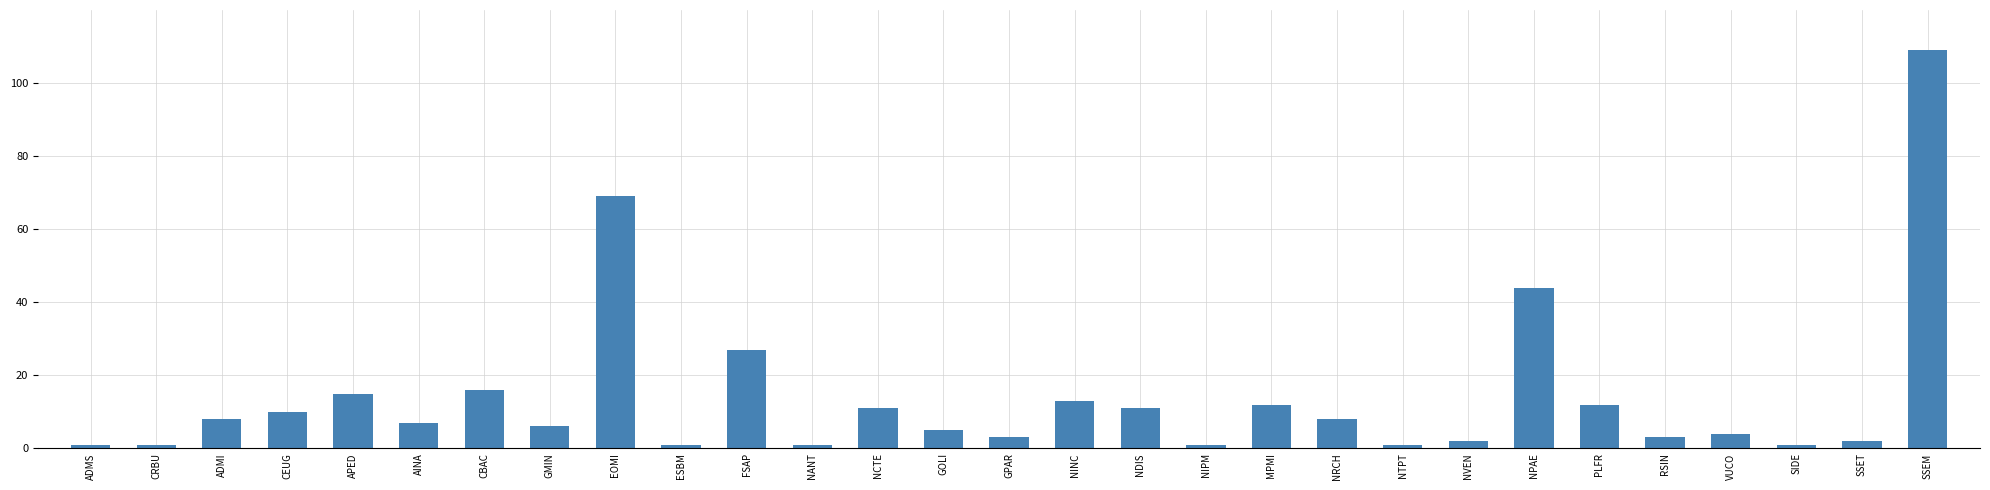

Reading left to right, extract all data points from this chart.

1	1	8	10	15	7	16	6	69	1	27	1	11	5	3	13	11	1	12	8	1	2	44	12	3	4	1	2	109